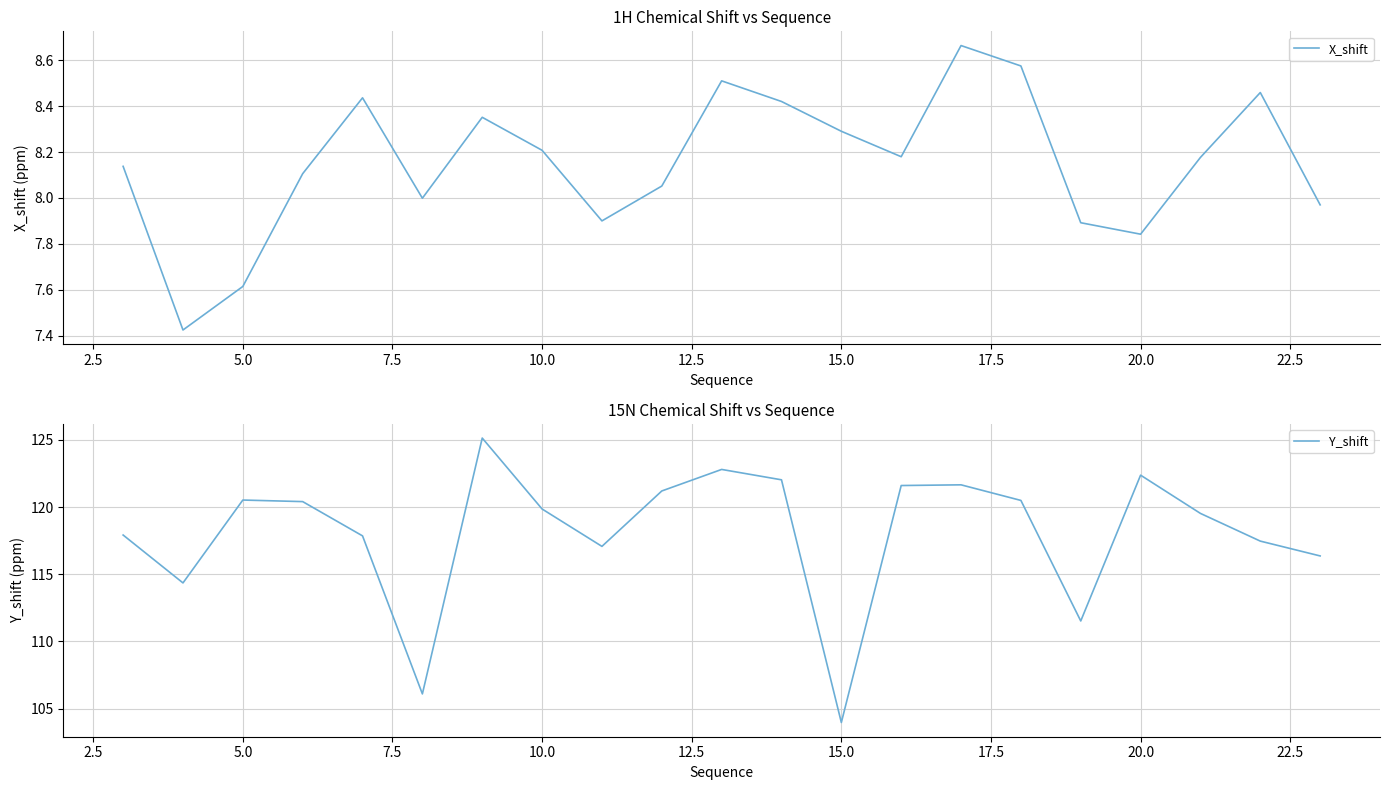

The value of X_shift at 10.0 is 8.2. True or false?

True